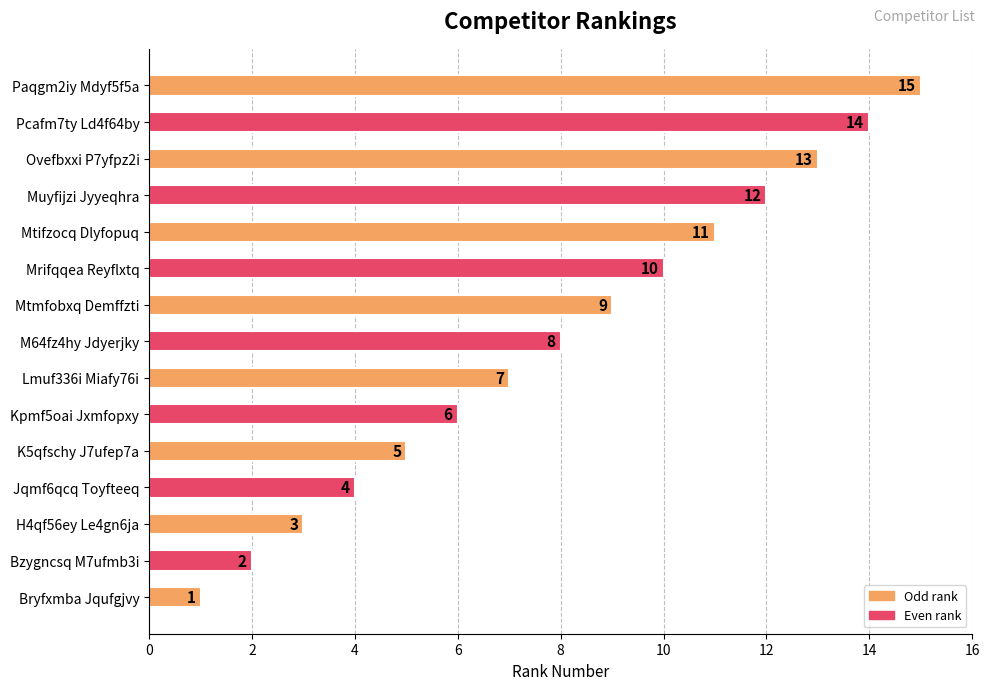

List the labels in order of value, largest first.

Paqgm2iy Mdyf5f5a, Pcafm7ty Ld4f64by, Ovefbxxi P7yfpz2i, Muyfijzi Jyyeqhra, Mtifzocq Dlyfopuq, Mrifqqea Reyflxtq, Mtmfobxq Demffzti, M64fz4hy Jdyerjky, Lmuf336i Miafy76i, Kpmf5oai Jxmfopxy, K5qfschy J7ufep7a, Jqmf6qcq Toyfteeq, H4qf56ey Le4gn6ja, Bzygncsq M7ufmb3i, Bryfxmba Jqufgjvy